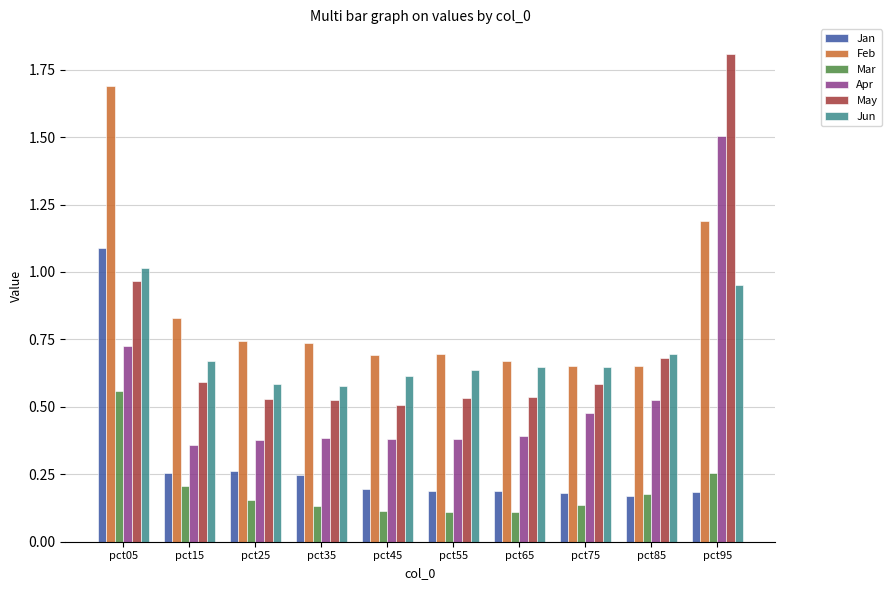

What is the sum of the Jun values at pct95 and pct25?

1.5